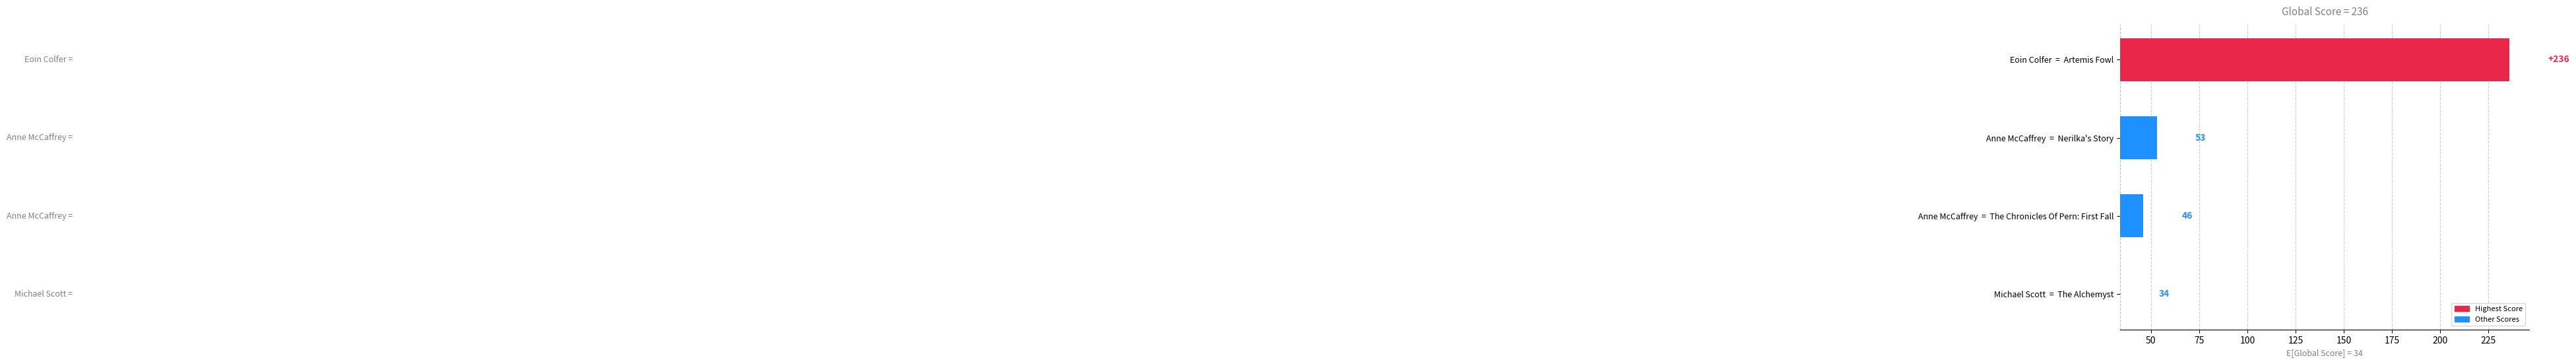

The chart shows a value of 3 at Anne McCaffrey = The Chronicles Of Pern: First Fall. True or false?

False